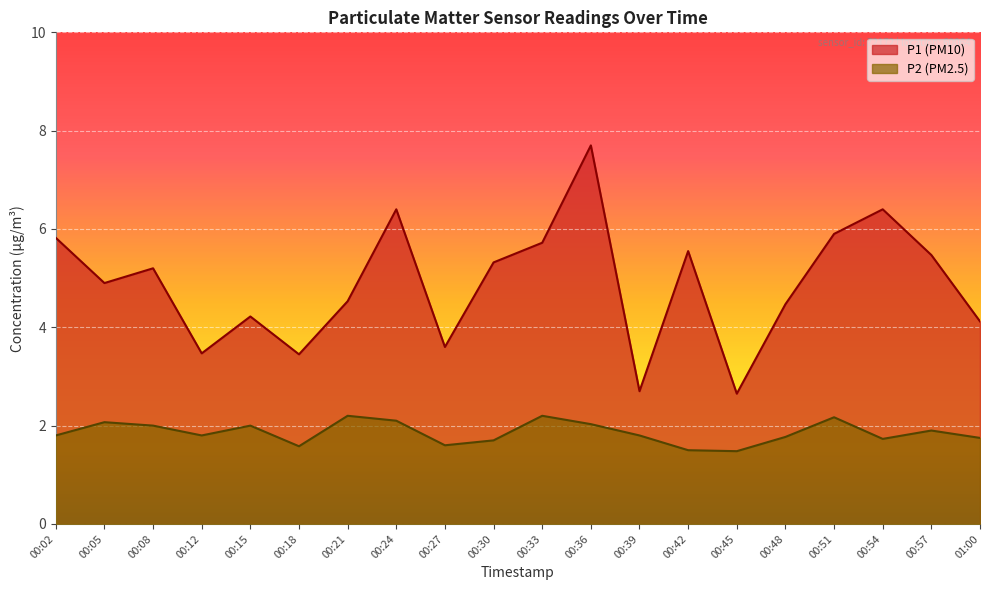

What is the label of the 16th point from the right?

00:15